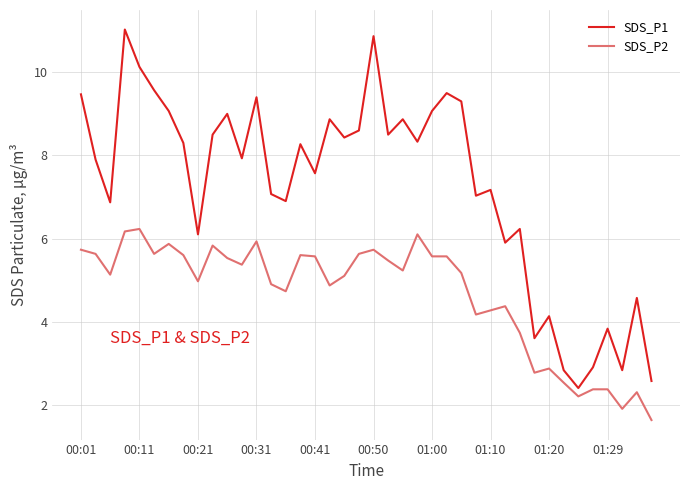

True or false: SDS_P2 and SDS_P1 cross at least once.

False